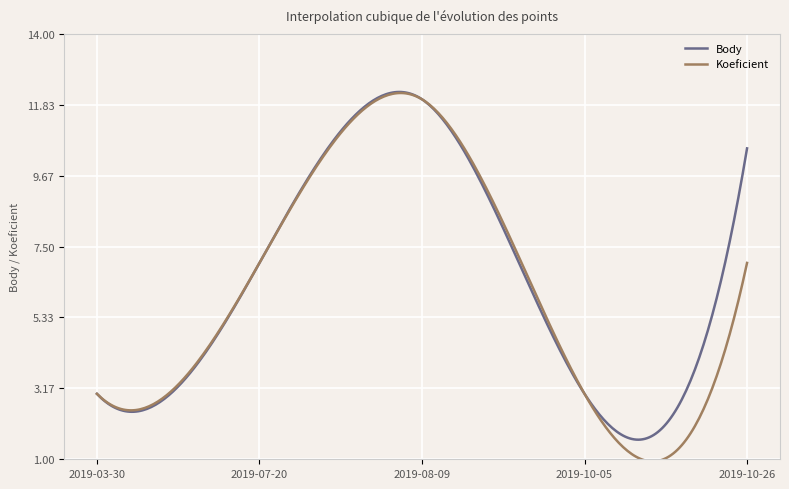

What is the average value of the Body series?

6.5